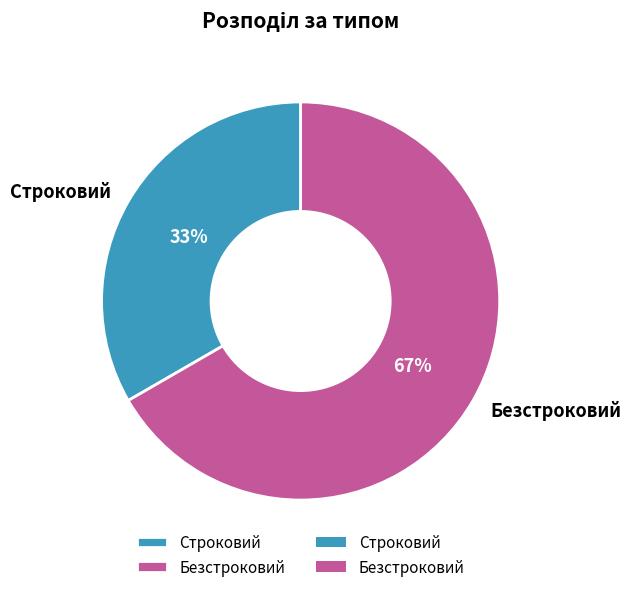

How many segments does this pie chart have?

2